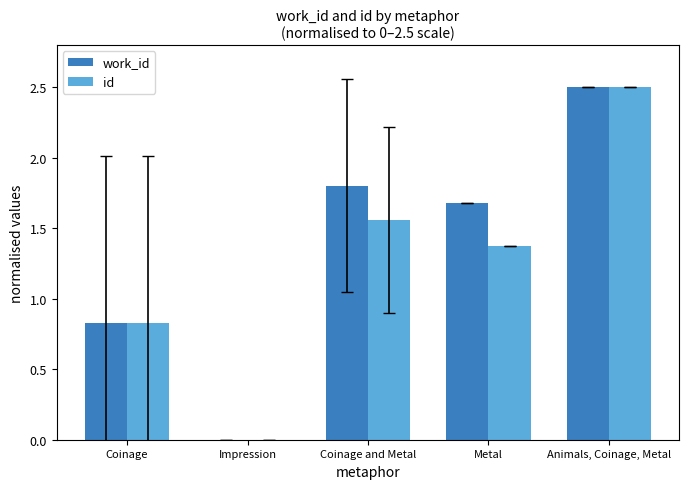

How many data points does each series have?

5